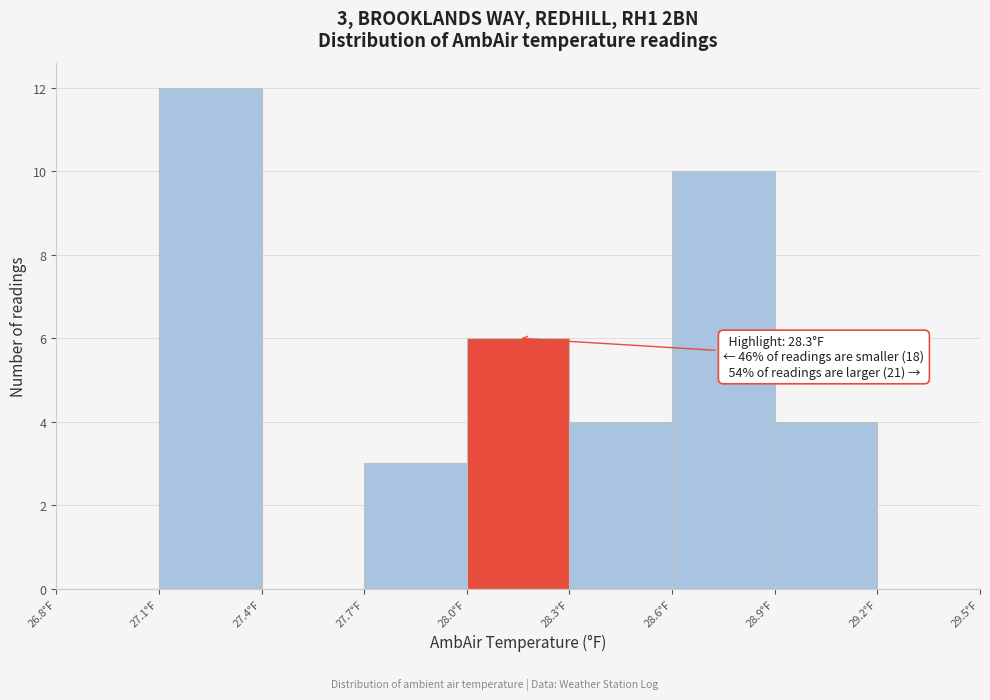

Which range on the x-axis has the tallest bar?

27.1 to 27.4